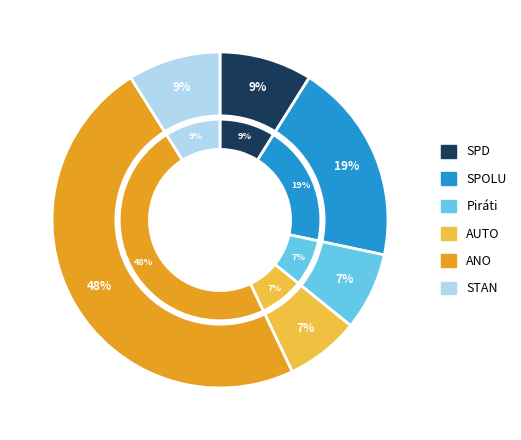

What percentage is the AUTO slice, to the nearest percent?

7%